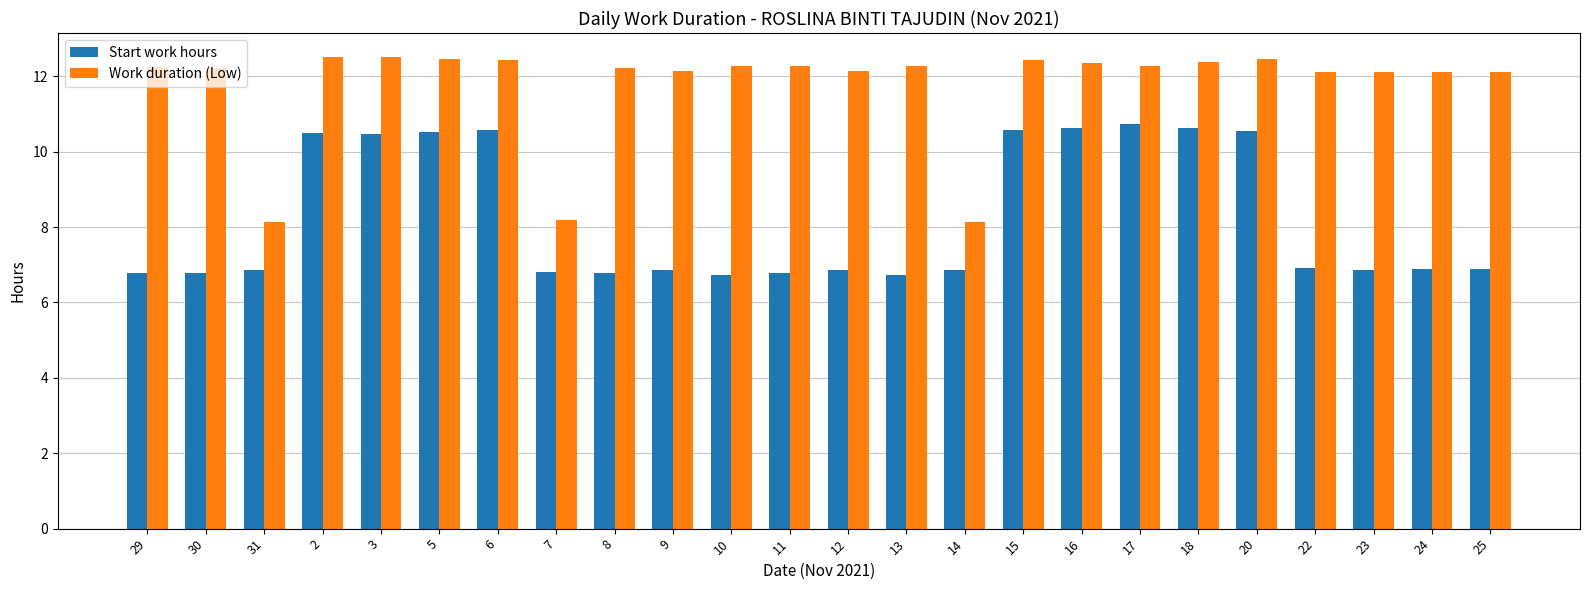

What is the smallest value displayed?

6.7